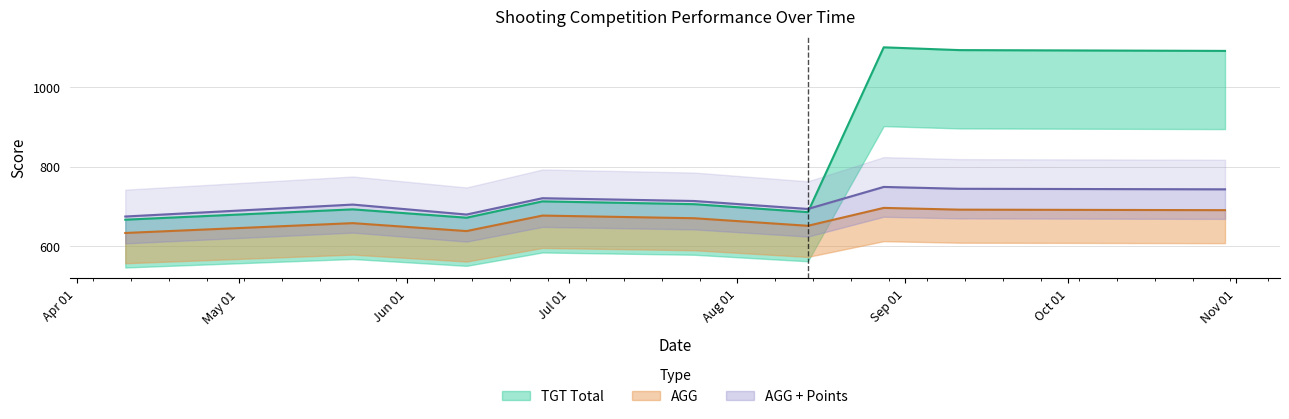

Reading left to right, extract all data points from this chart.

TGT Total: 2022-04-10=667.0	2022-05-22=693.0	2022-06-12=672.0	2022-06-26=713.0	2022-07-24=706.0	2022-08-14=686.0	2022-08-28=1100.0	2022-09-11=1093.0	2022-10-30=1091.0
AGG: 2022-04-10=633.6	2022-05-22=658.4	2022-06-12=638.4	2022-06-26=677.4	2022-07-24=670.7	2022-08-14=651.7	2022-08-28=696.7	2022-09-11=692.2	2022-10-30=691.0
AGG + Points: 2022-04-10=675.0	2022-05-22=705.0	2022-06-12=680.0	2022-06-26=721.0	2022-07-24=714.0	2022-08-14=694.0	2022-08-28=749.3	2022-09-11=744.7	2022-10-30=743.3